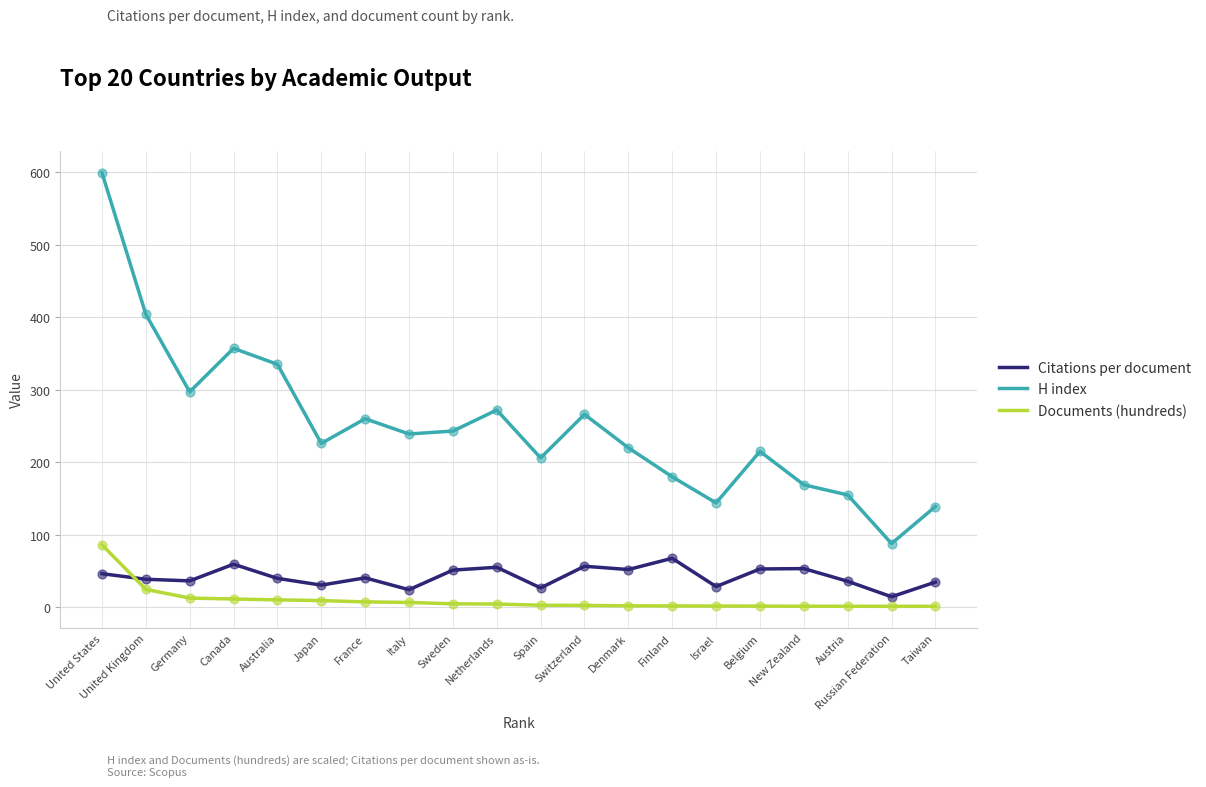

What are all the series names shown in the legend?

Citations per document, H index, Documents (hundreds)